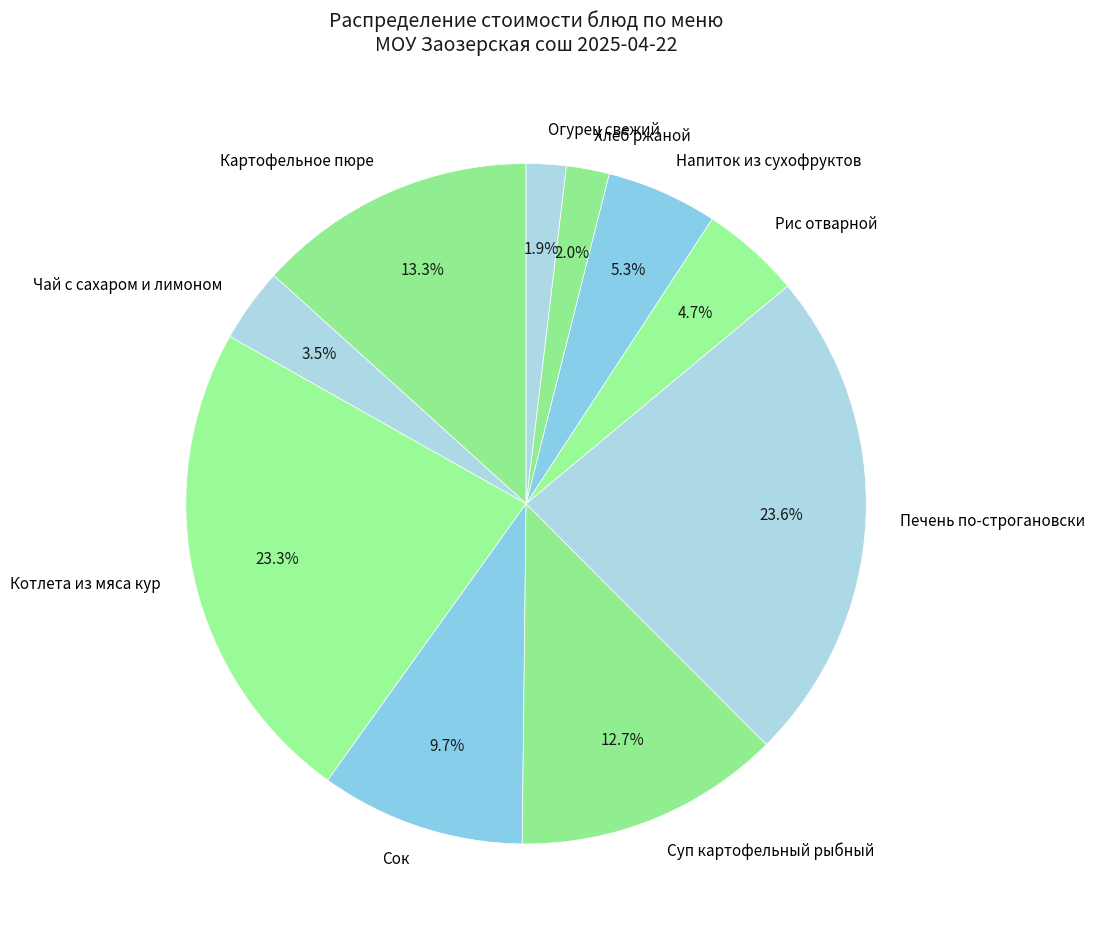

Approximately how many times larger is the value at Печень по-строгановски compared to Рис отварной?

5.0